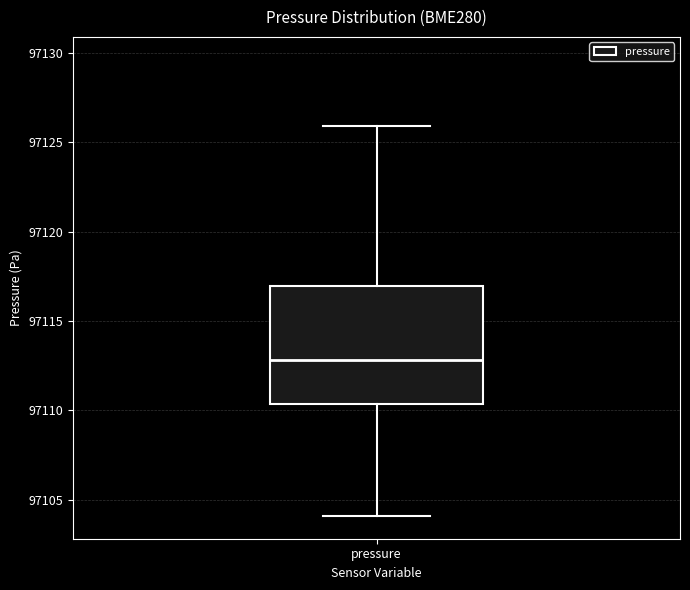

Transcribe this box plot: give where the median line is, the range the box spans, and where the two whiskers end, as read against the y-axis. The values are not printed on the chart, so give them approximately, as read against the axis.

median 97113.0, box 97110.5 to 97117.0, whiskers 97104.0 to 97126.0